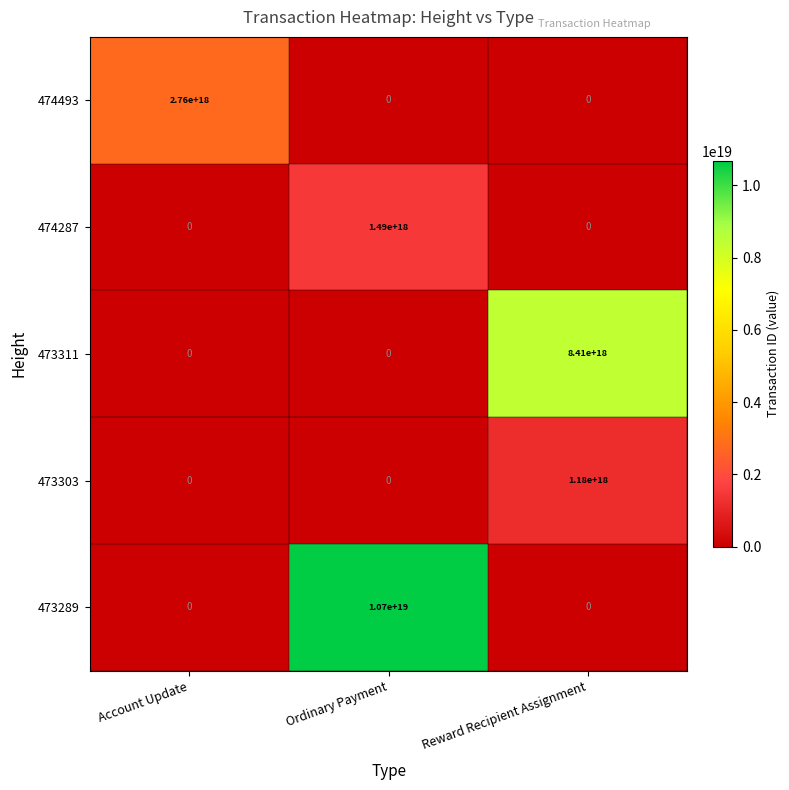

Which series has the widest spread of values?

473289